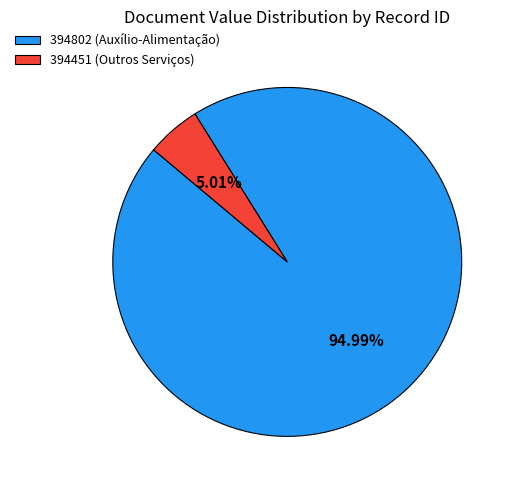

How many slices are in this pie chart?

2